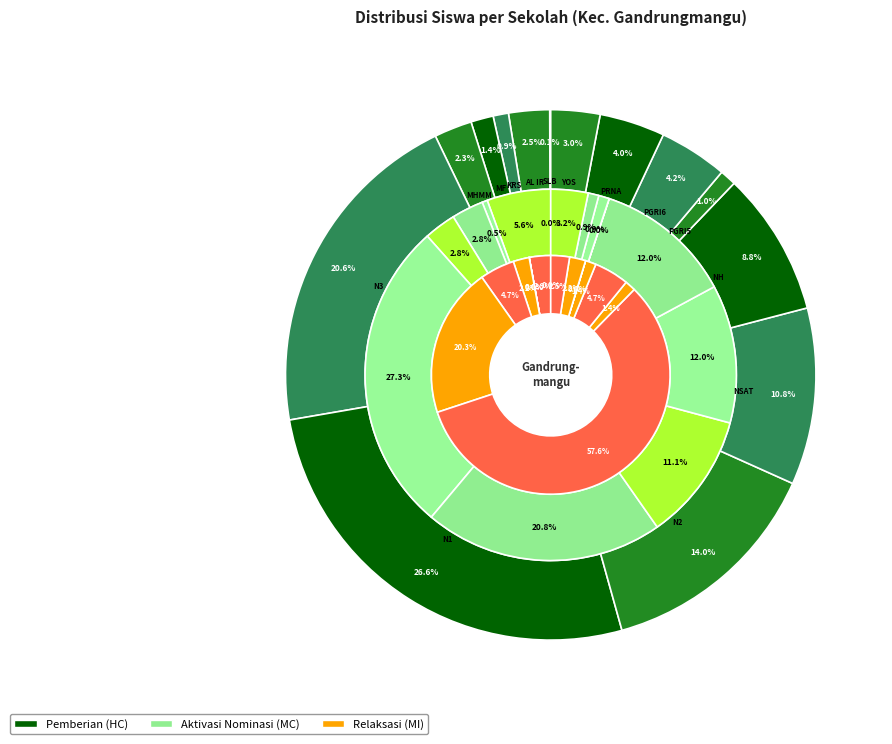

To the nearest percent, what portion does SMP NEGERI 1 represent?

27%